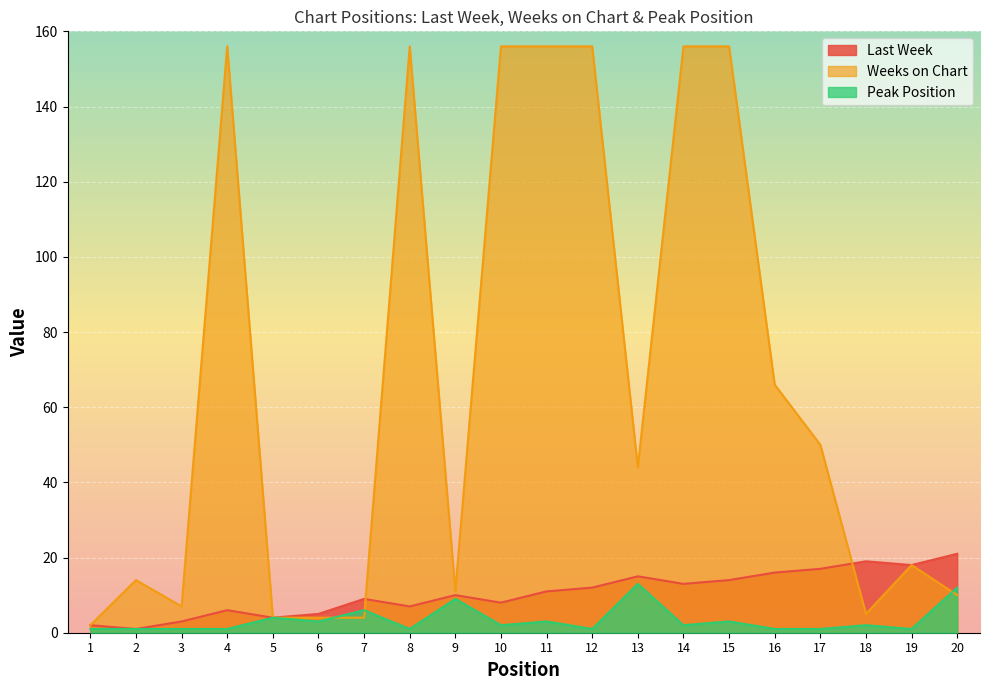

What is the average value of the Weeks on Chart series?

67